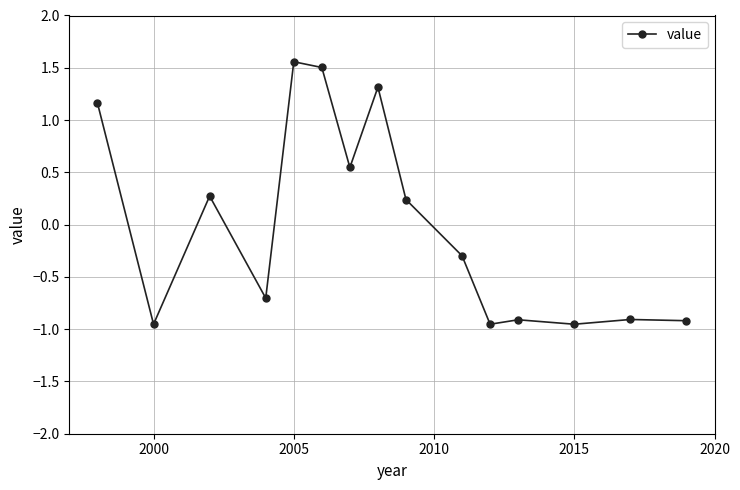

How many series are shown in this chart?

1